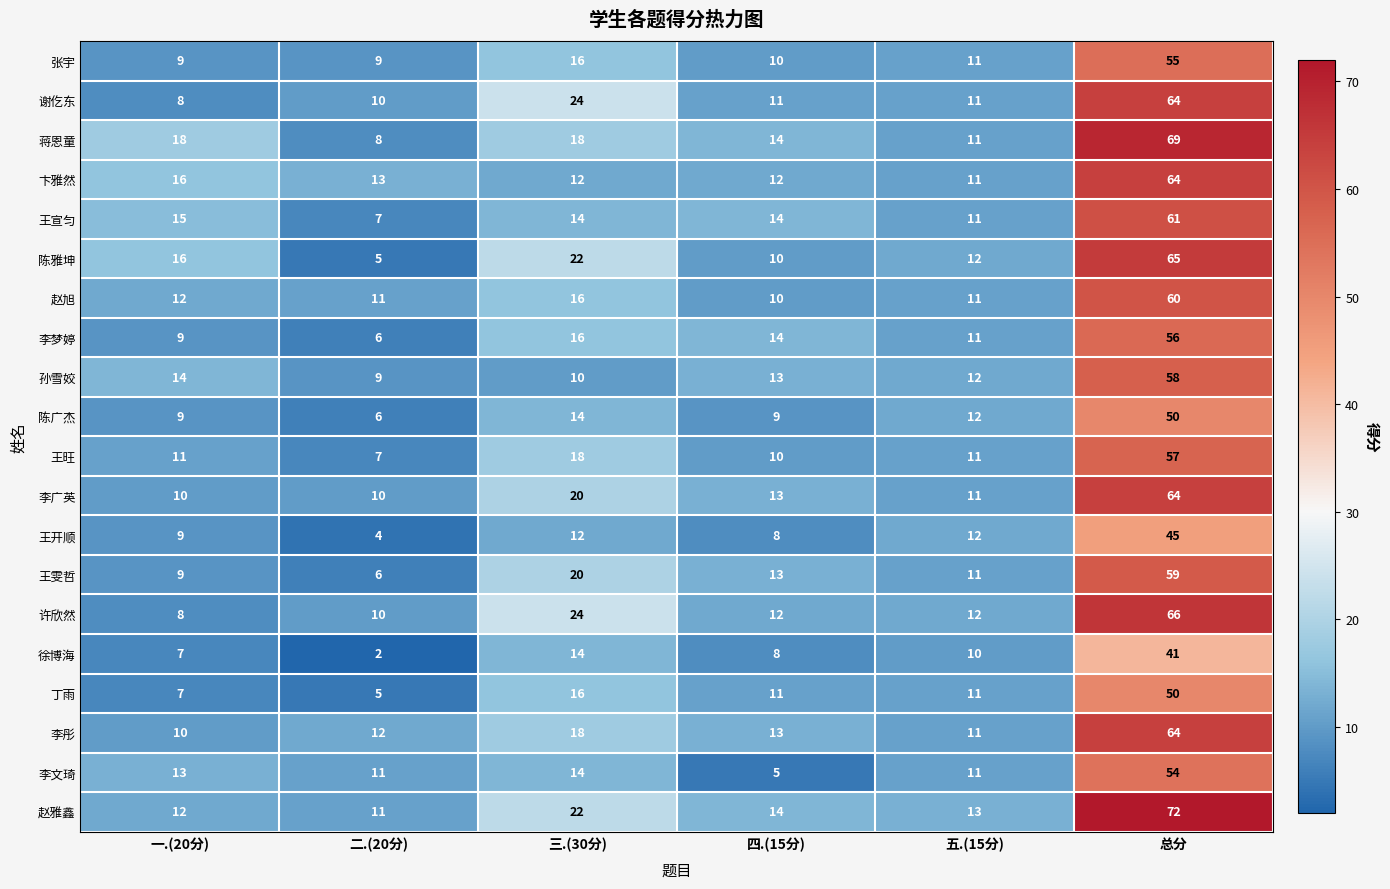

What is the sum of the 李文琦 values at 一.(20分) and 总分?

67